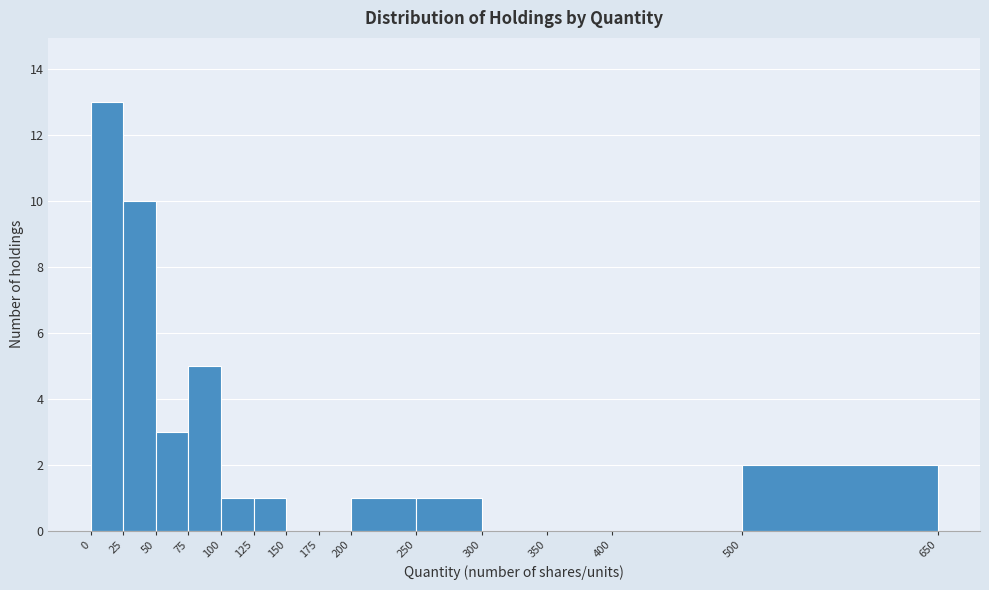

Over which range of the x-axis is the bar tallest?

0 to 25